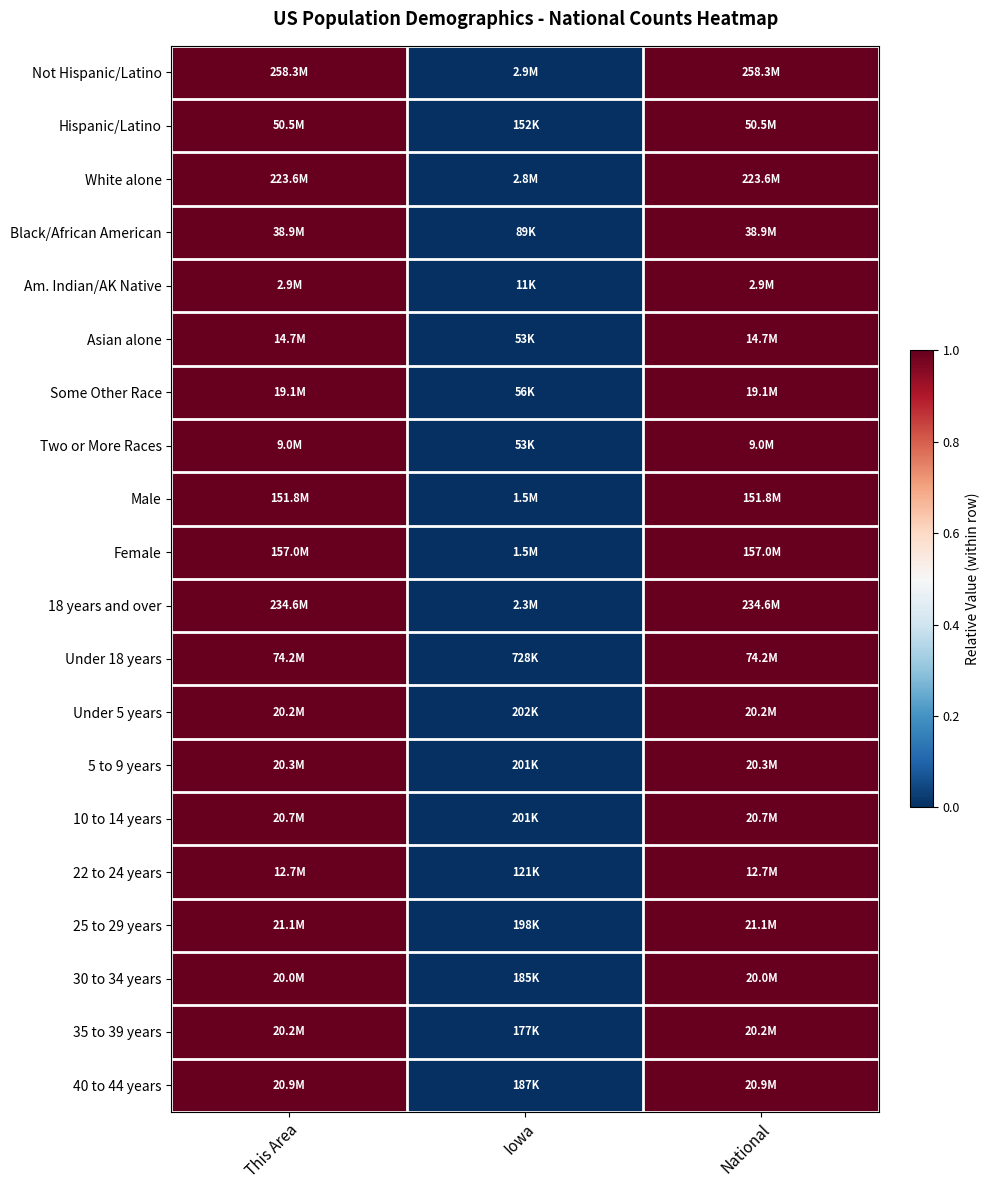

What is the total value across all series at National?

20